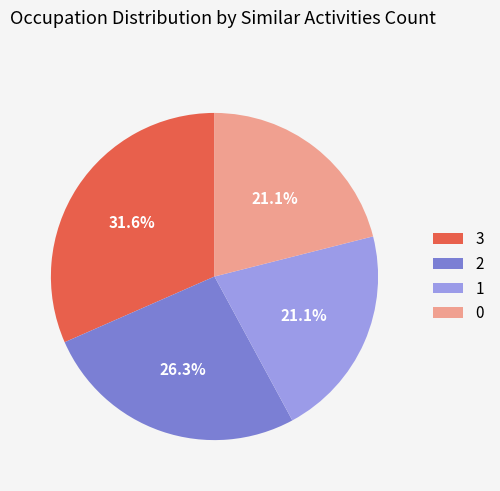

Between 2 and 3, which is larger?

3